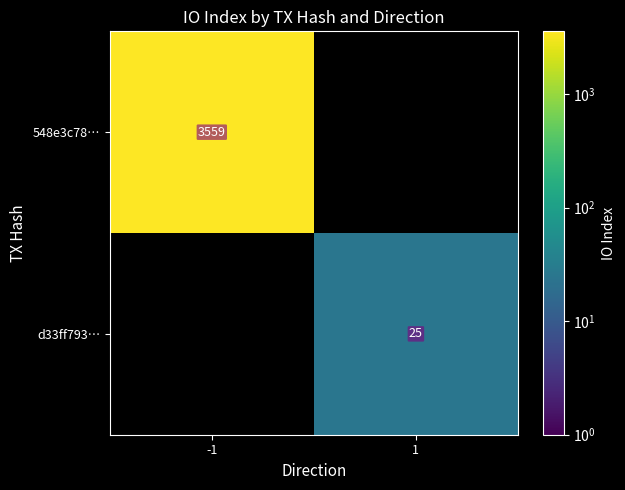

The value of d33ff793… at 1 is 5. True or false?

False